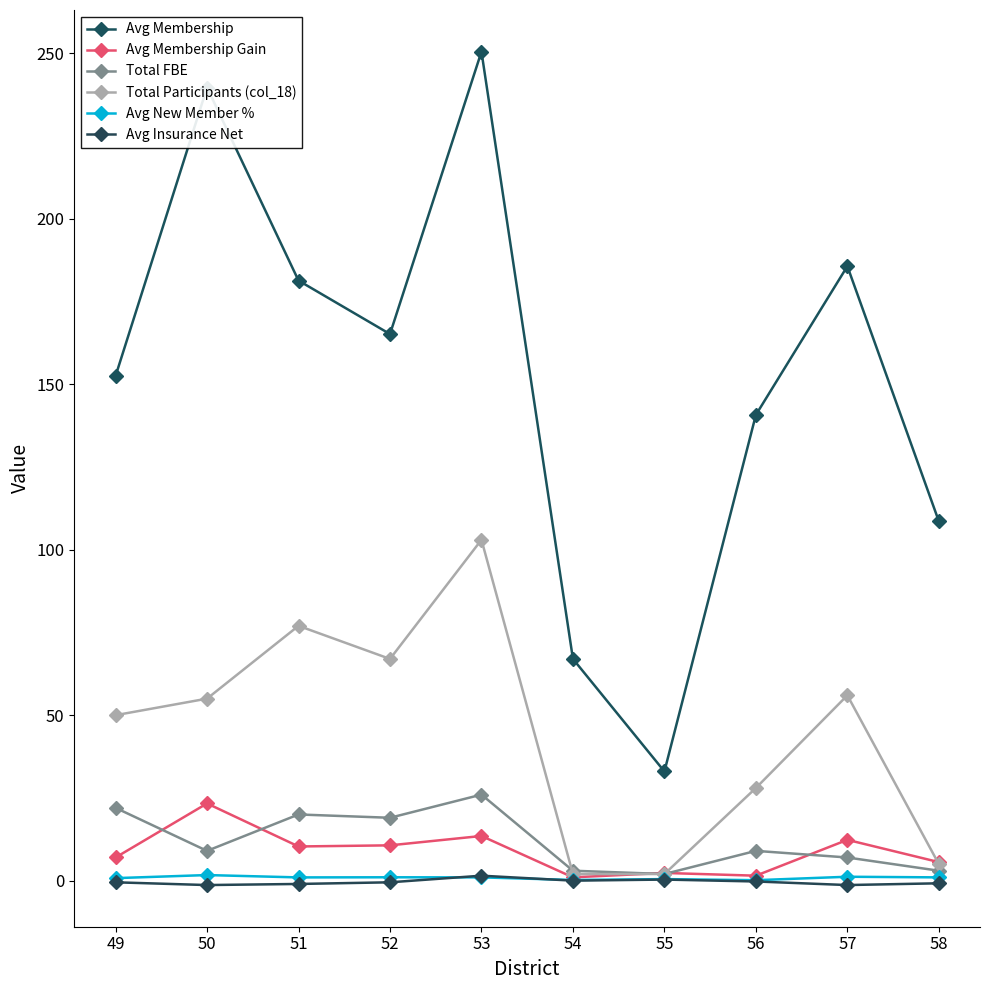

What is the value of the Avg New Member % point at the 9th from the left?

1.2